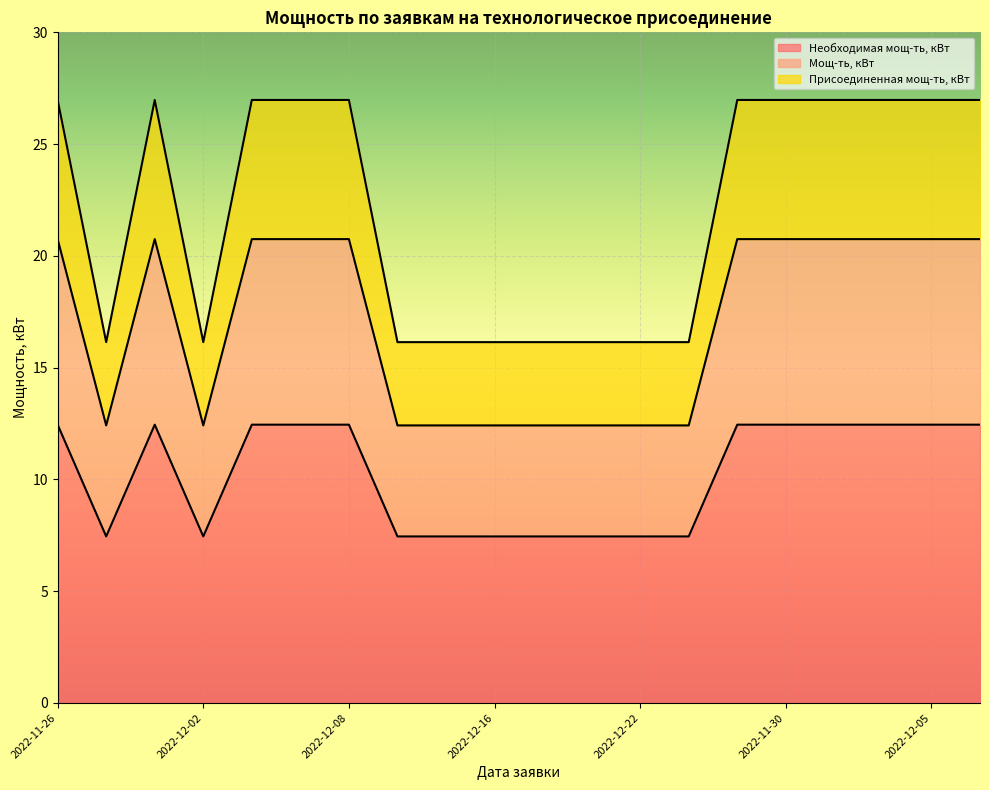

Is it true that Присоединенная мощ-ть, кВт equals 27.0 at 2022-11-27?

True